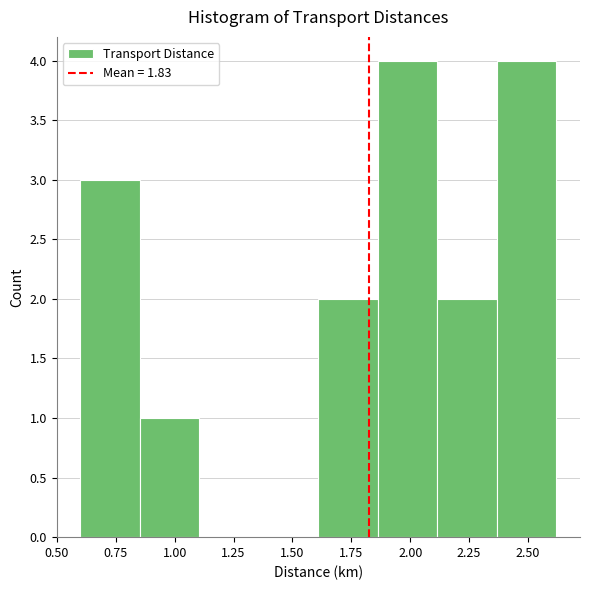

Reading left to right, transcribe this chart: for each bar, give the range it covers on the x-axis and its height. Neither the bar edges nor the heights are printed on the chart, so give them approximately, as read against the axes.

0.60 to 0.85: 3
0.85 to 1.10: 1
1.10 to 1.35: 0
1.35 to 1.60: 0
1.60 to 1.85: 2
1.85 to 2.10: 4
2.10 to 2.35: 2
2.35 to 2.60: 4